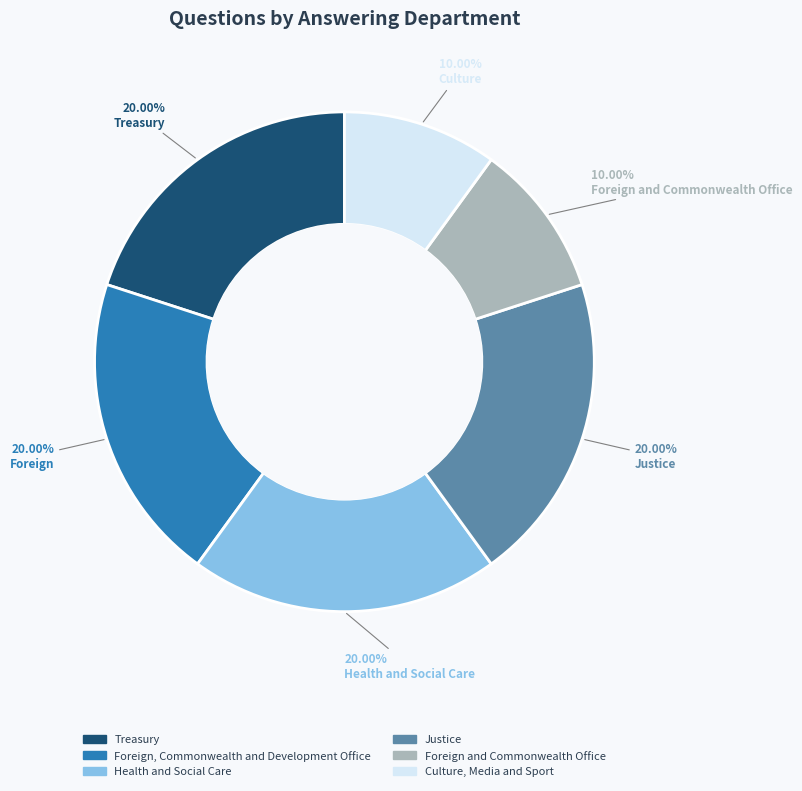

To the nearest percent, what percentage of the pie is Justice?

20%